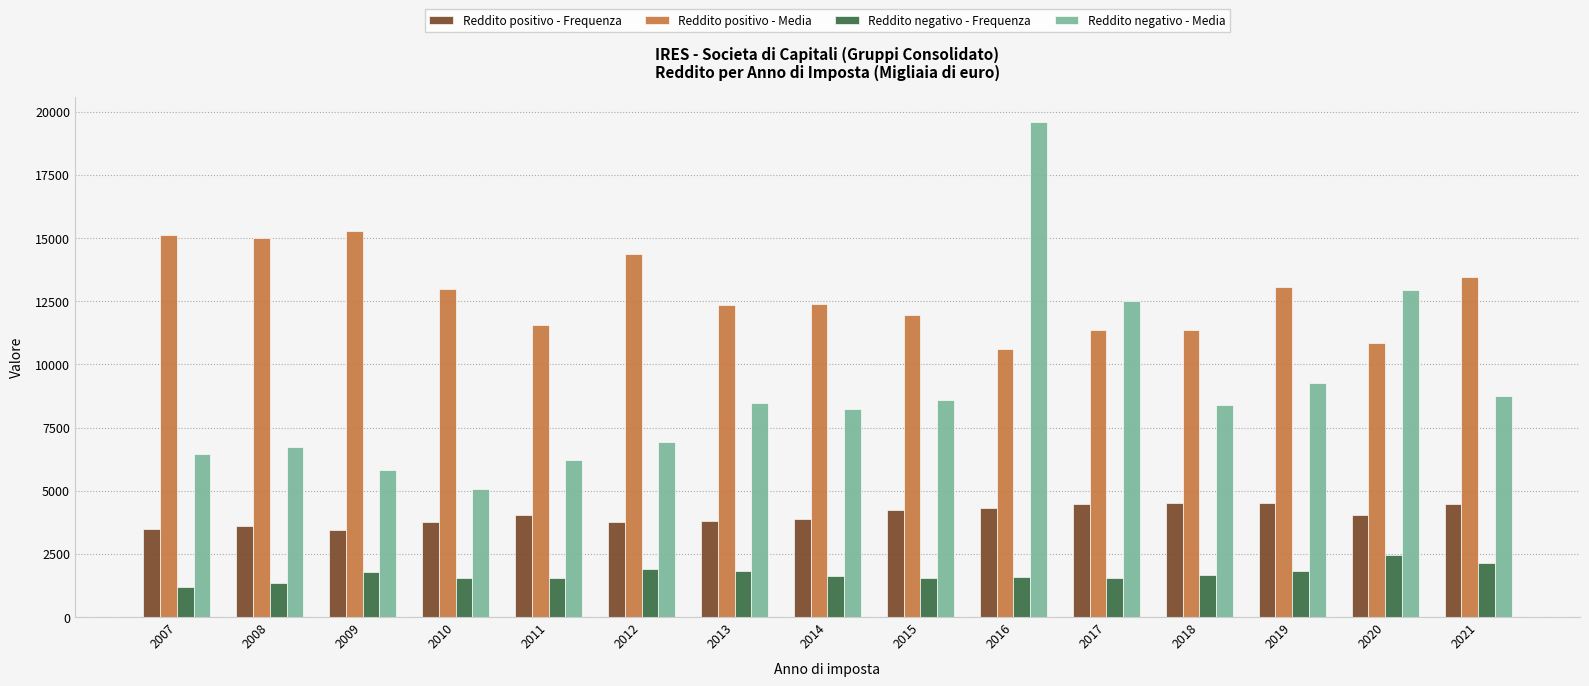

At which label does Reddito positivo - Frequenza first exceed 4024?

2011